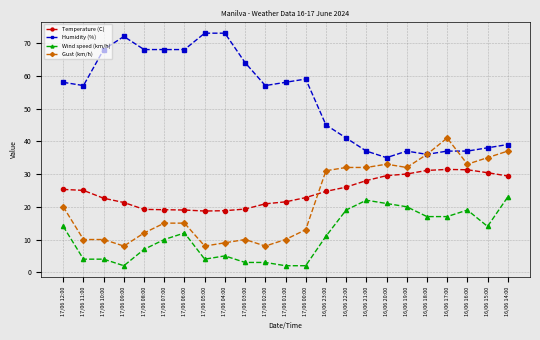

Rank the series by their maximum value, from highest to lowest.

Humidity (%), Gust (km/h), Temperature (C), Wind speed (km/h)